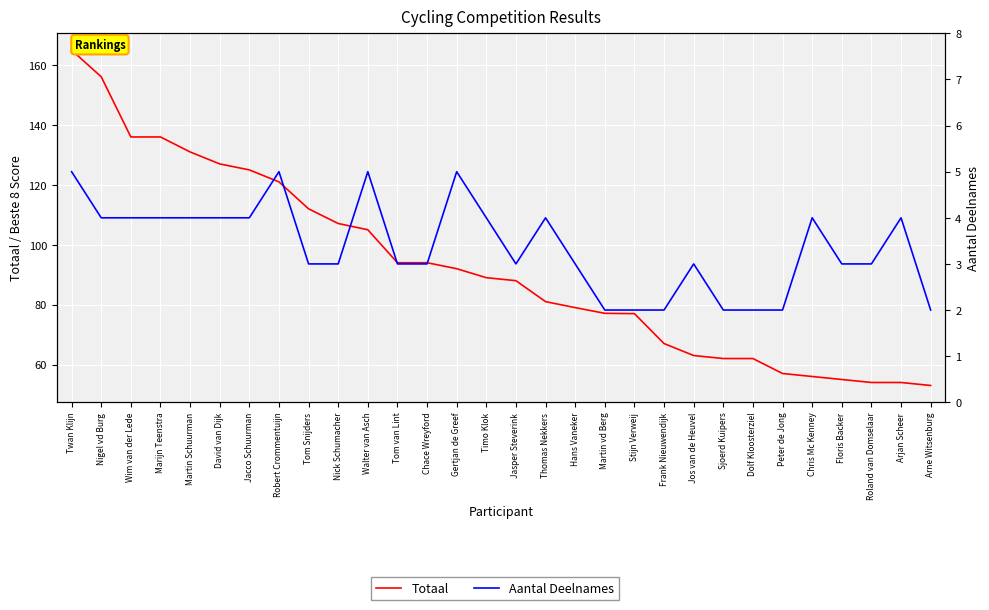

What is the spread (max minus min) of values at Marijn Teenstra?

132.0